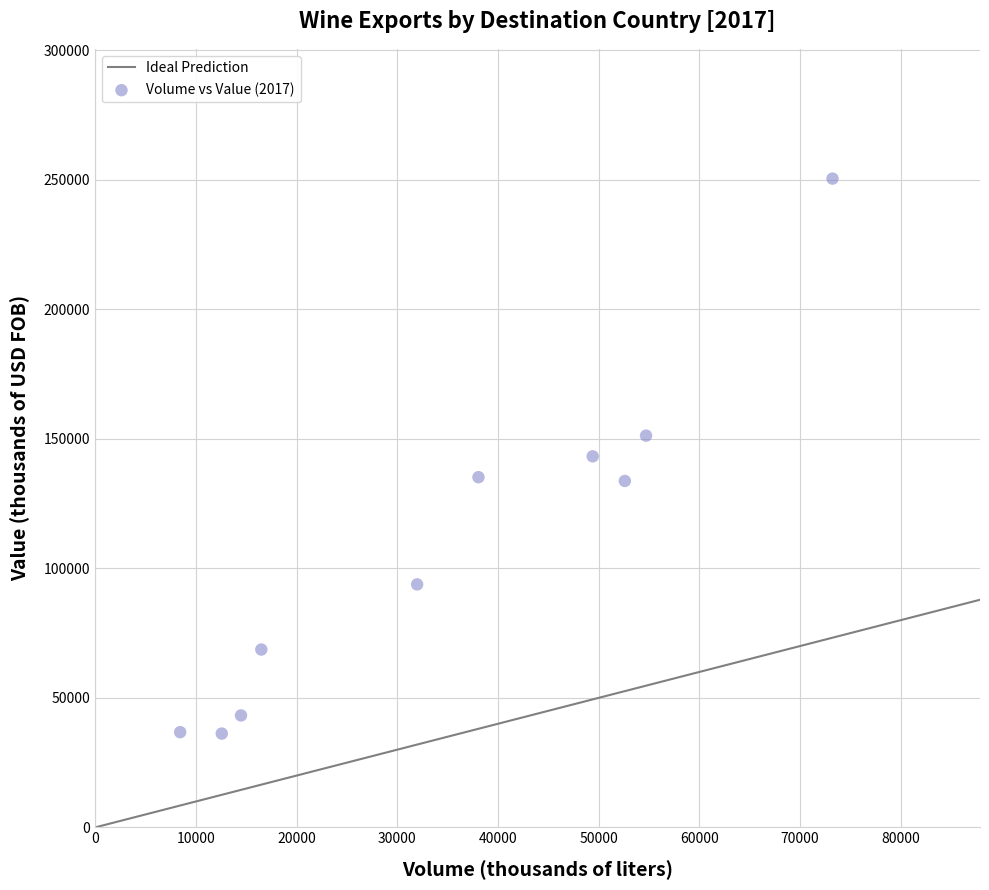

What is the average Y value?

109243